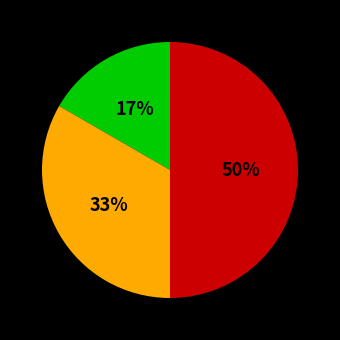

To the nearest percent, what is the difference between the largest and smallest slice percentages?

33%